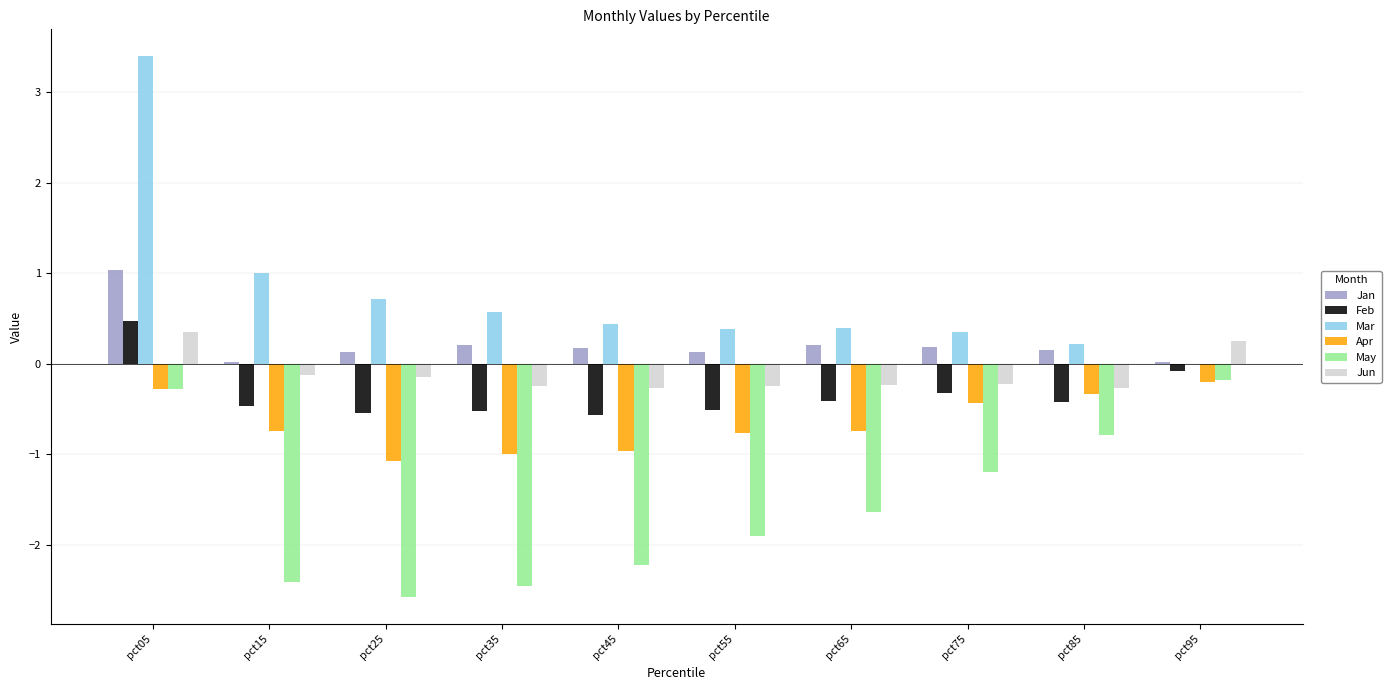

How many categories are shown in the chart?

10